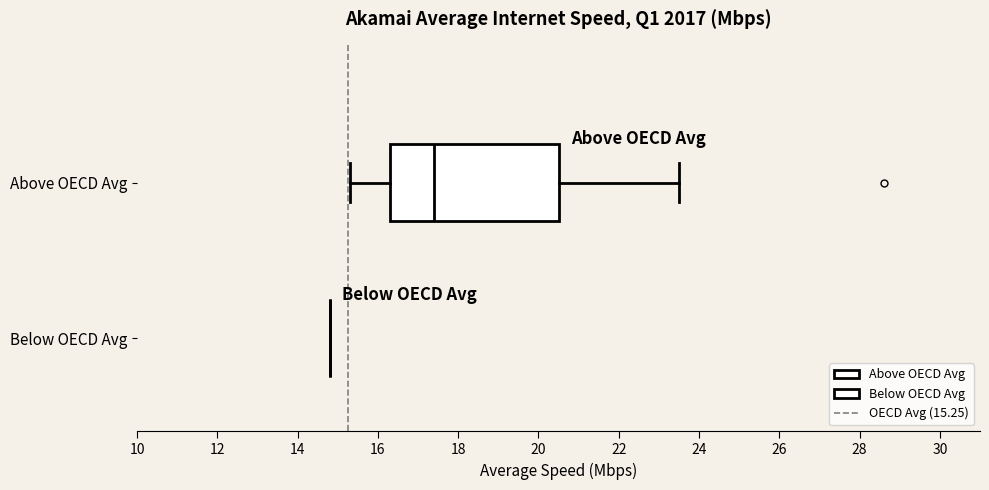

Comparing the boxes themselves (not the whiskers), which one is the widest?

Above OECD Avg